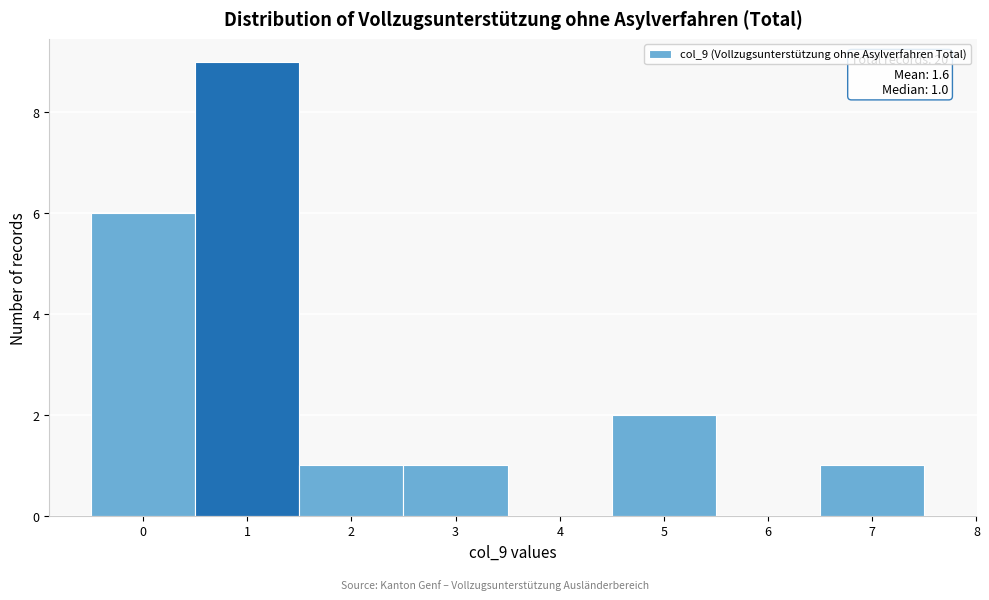

Over which range of the x-axis is the bar tallest?

0.5 to 1.5